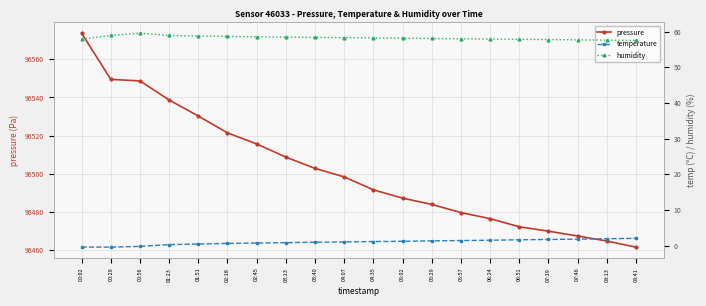

Which category has the highest value across all series?

00:02